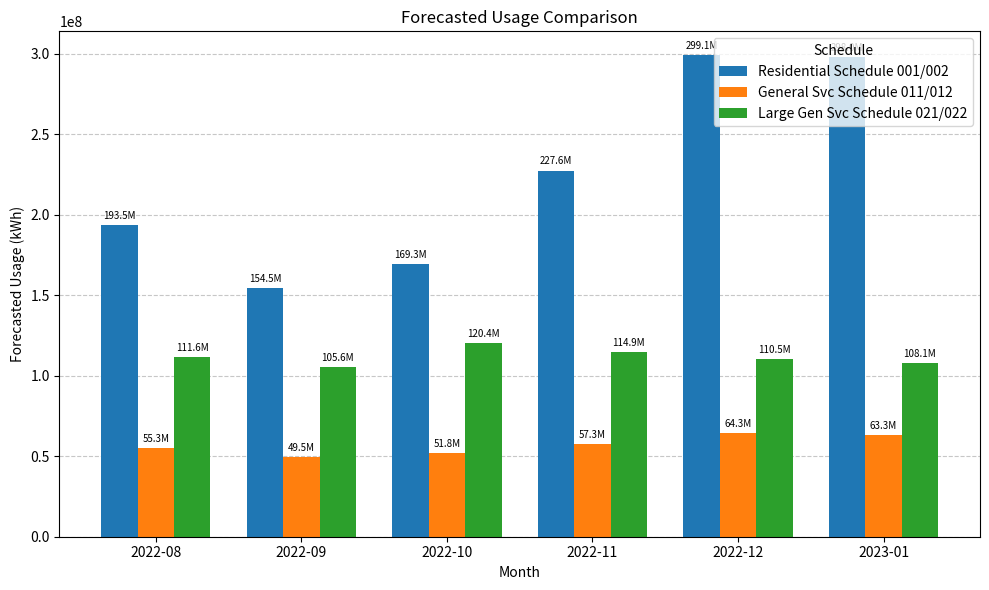

The value of Large Gen Svc Schedule 021/022 at 2022-12 is 110475668.5. True or false?

True